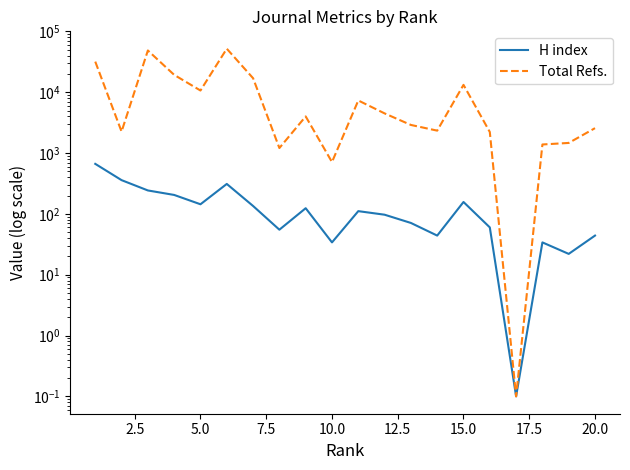

Which has a higher value, 5.0 or 22.5?

5.0